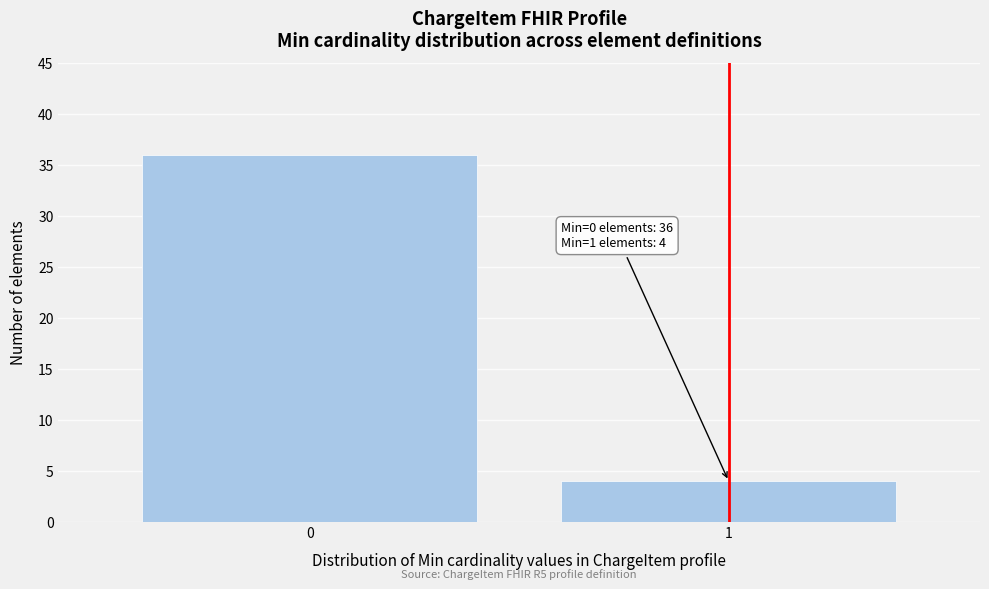

Reading left to right, transcribe all the data shown in this chart.

36	4